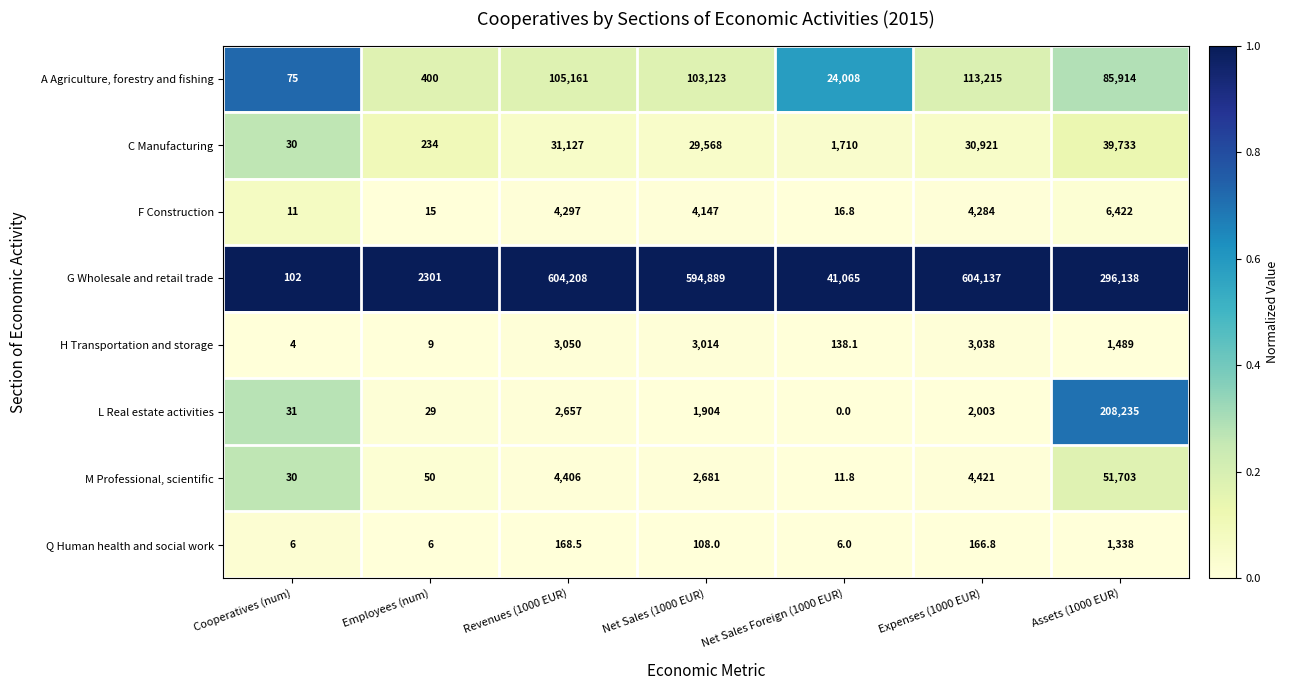

Rank the categories by G Wholesale and retail trade value from highest to lowest.

Revenues (1000 EUR), Expenses (1000 EUR), Net Sales (1000 EUR), Assets (1000 EUR), Net Sales Foreign (1000 EUR), Employees (num), Cooperatives (num)